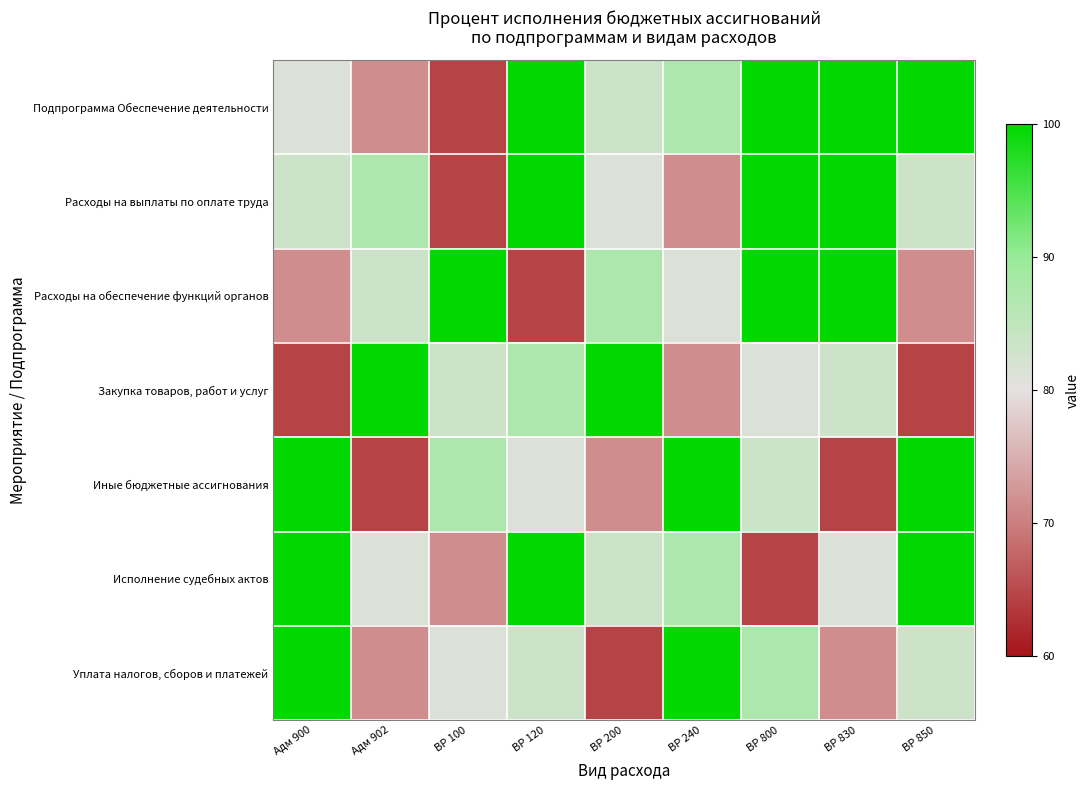

Between ВР 240 and ВР 830, which series saw the biggest shift?

Иные бюджетные ассигнования